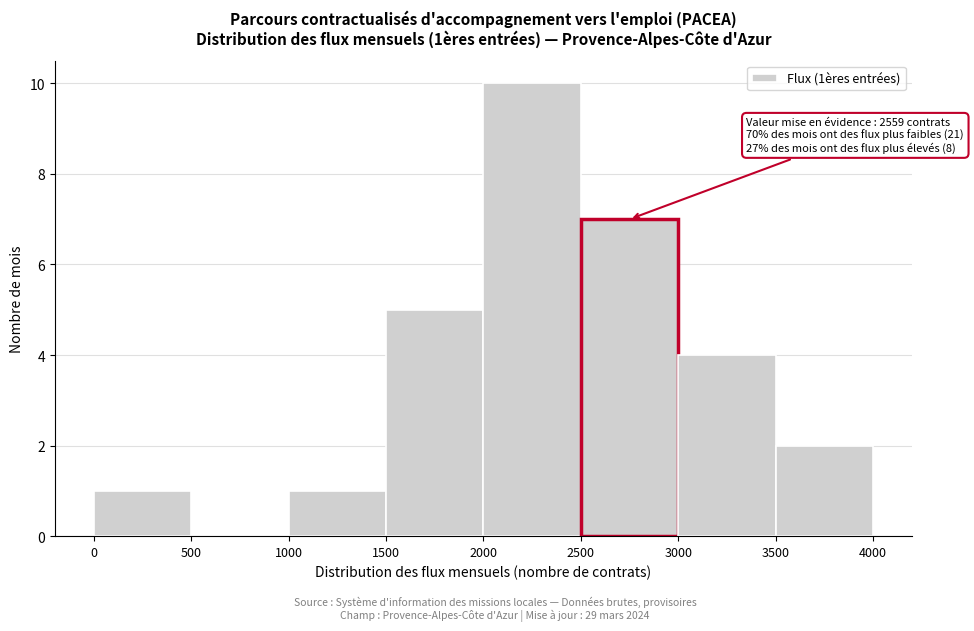

Which range on the x-axis has the tallest bar?

2000 to 2500